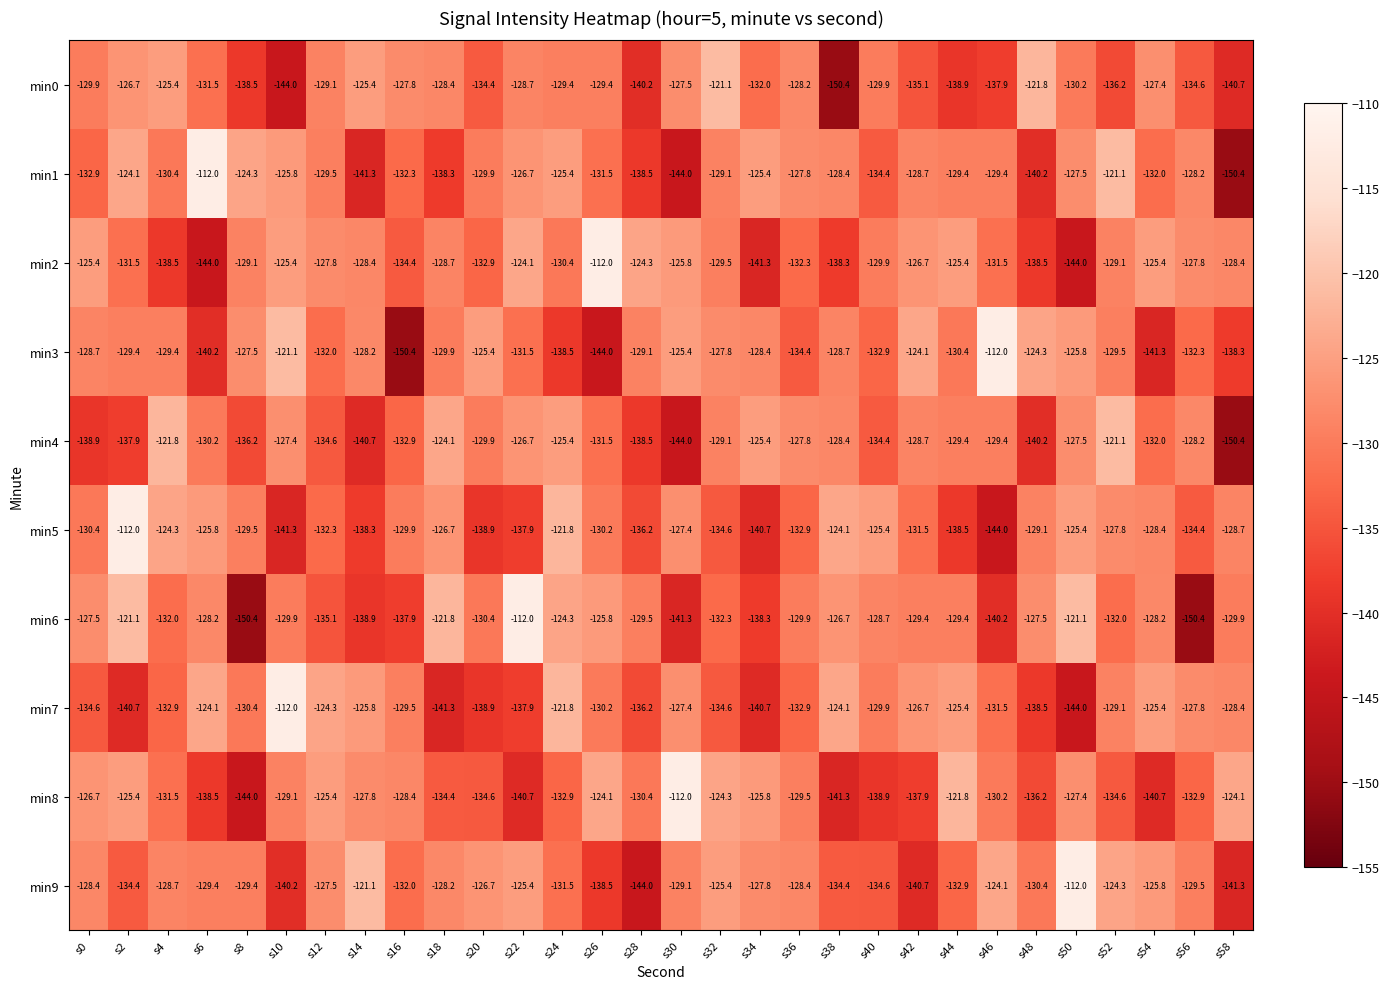

The value of min8 at s10 is -64.7. True or false?

False